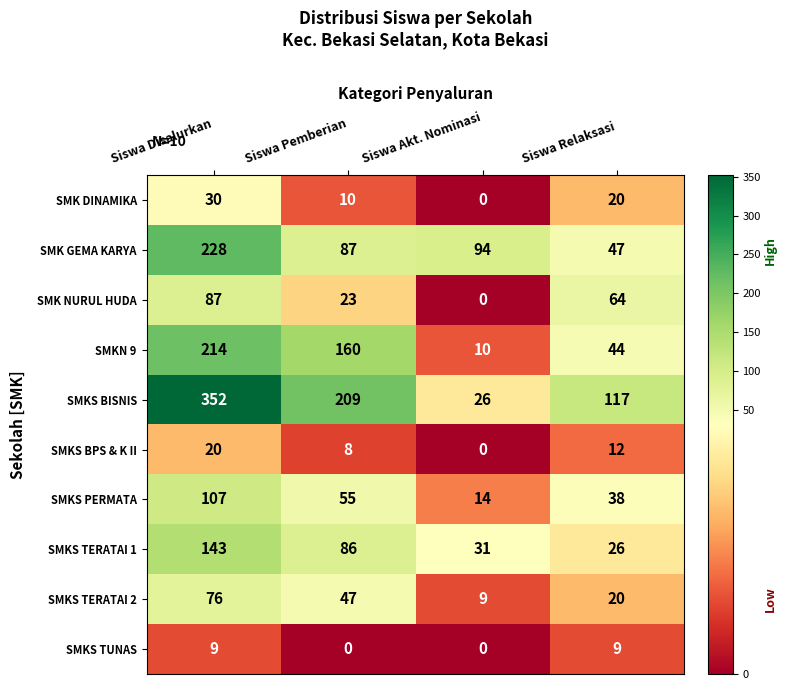

What is the difference between the maximum and minimum values in the SMKS TERATAI 1 series?

117